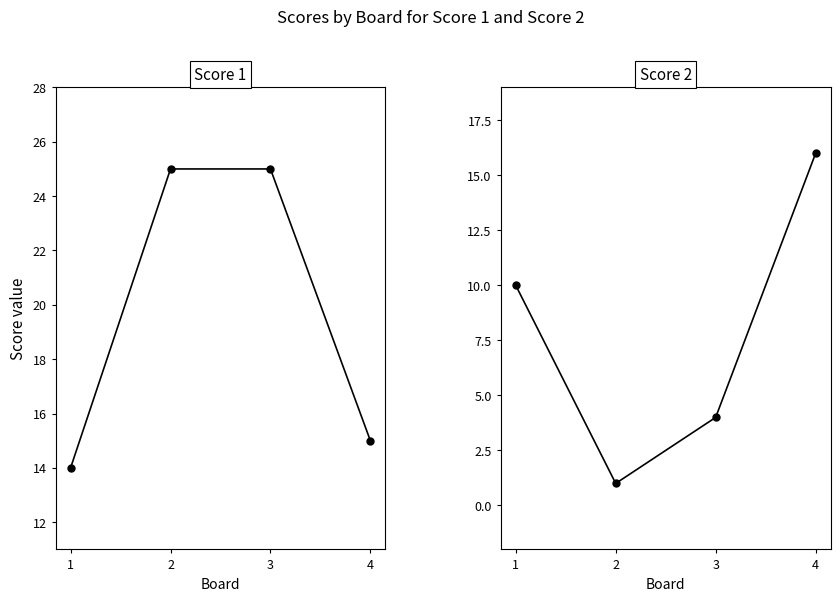

Is it true that Score 2 equals 0 at 2?

False